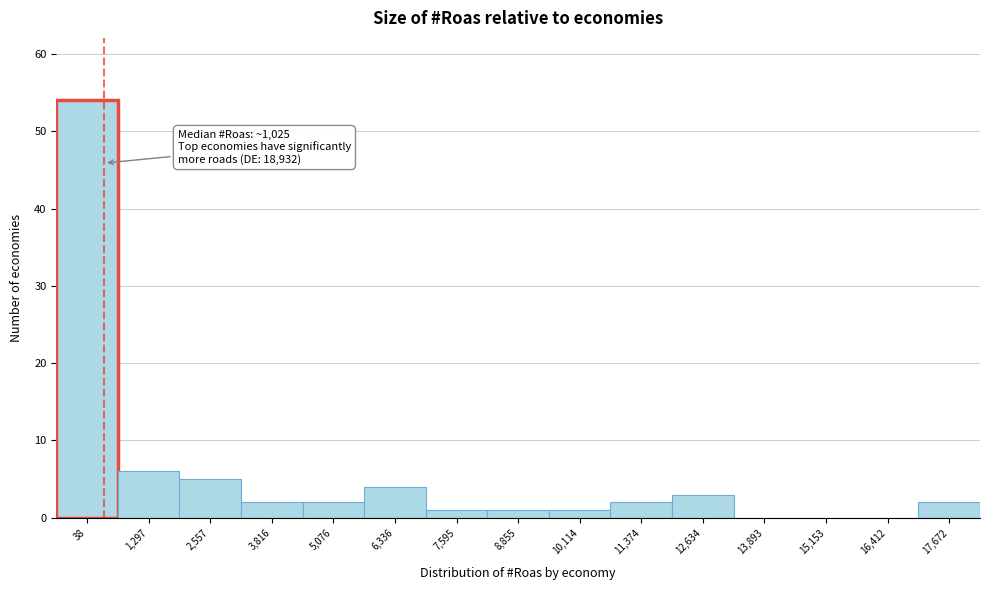

Reading left to right, what are all the values shown in this chart?

38=54	1,297=6	2,557=5	3,816=2	5,076=2	6,336=4	7,595=1	8,855=1	10,114=1	11,374=2	12,634=3	13,893=0	15,153=0	16,412=0	17,672=2